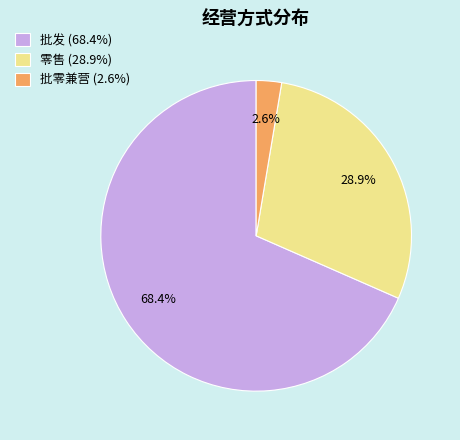

Between 批零兼营 (2.6%) and 零售 (28.9%), which is larger?

零售 (28.9%)